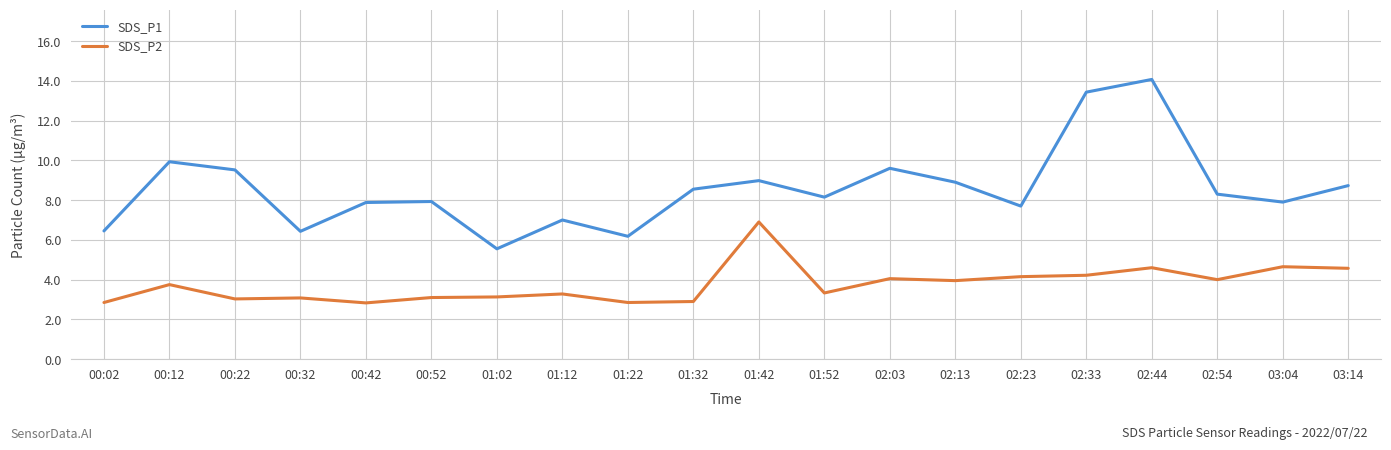

At which label does SDS_P2 first exceed 3?

00:12